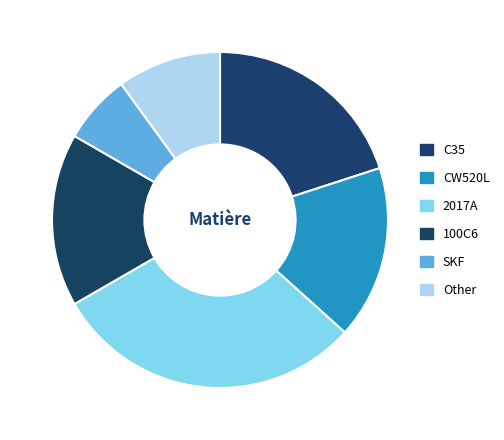

To the nearest percent, what is the difference between the largest and smallest slice percentages?

23%